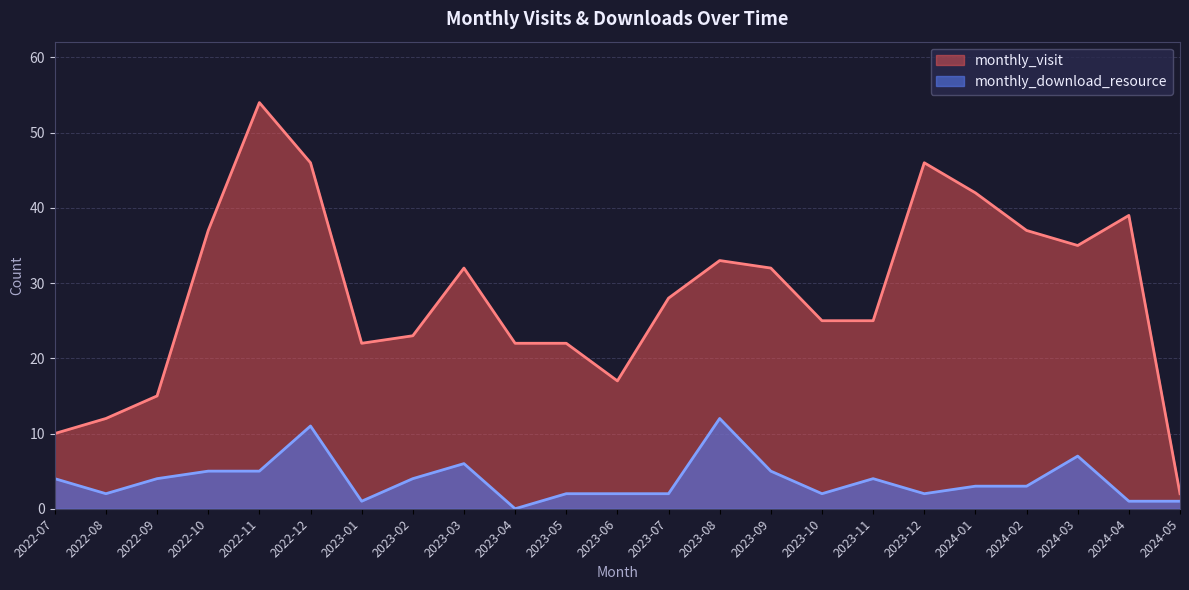

In monthly_download_resource, how many points are higher than both neighbors (excluding endpoints)?

5